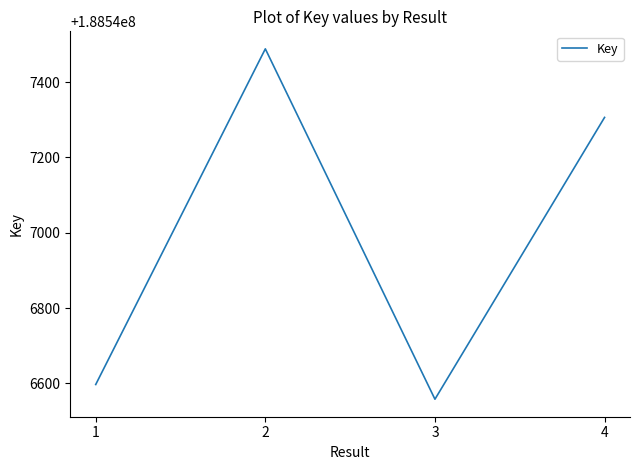

How many interior local valleys (lower than both neighbors) does the data have?

1